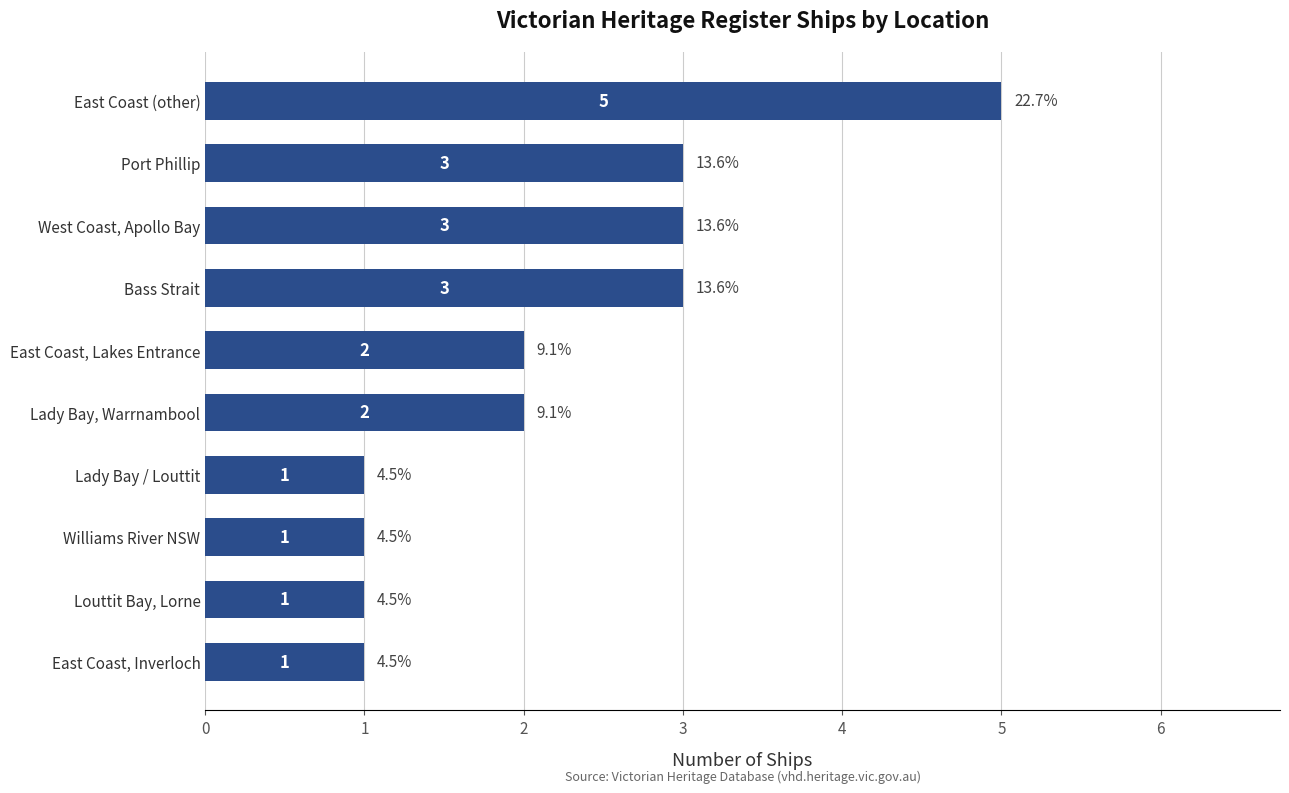

Approximately how many times larger is the value at East Coast (other) compared to Port Phillip?

1.7